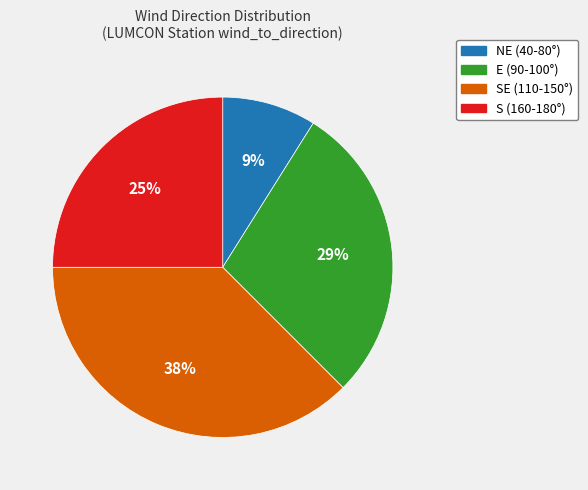

The S (160-180°) slice represents 25% of the pie. True or false?

True